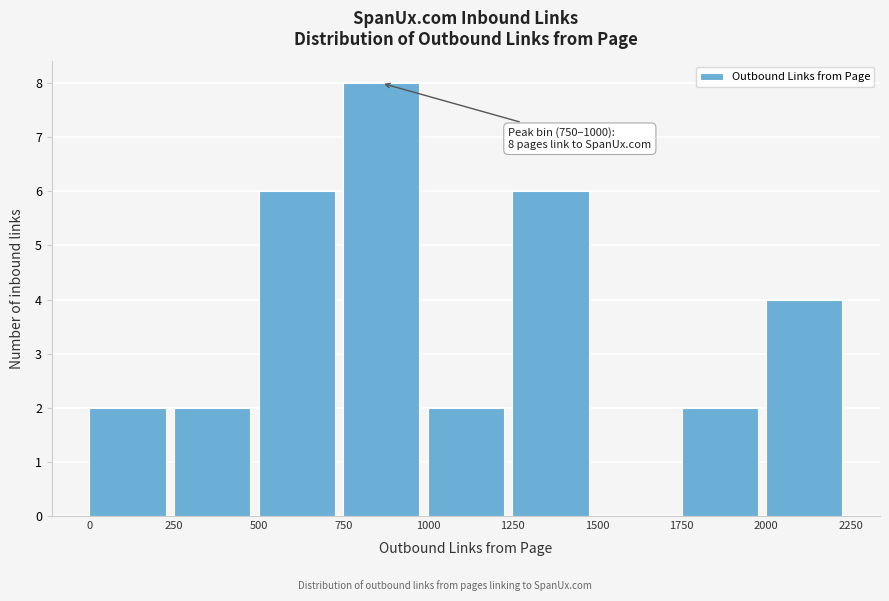

Over which range of the x-axis is the bar tallest?

750 to 1000